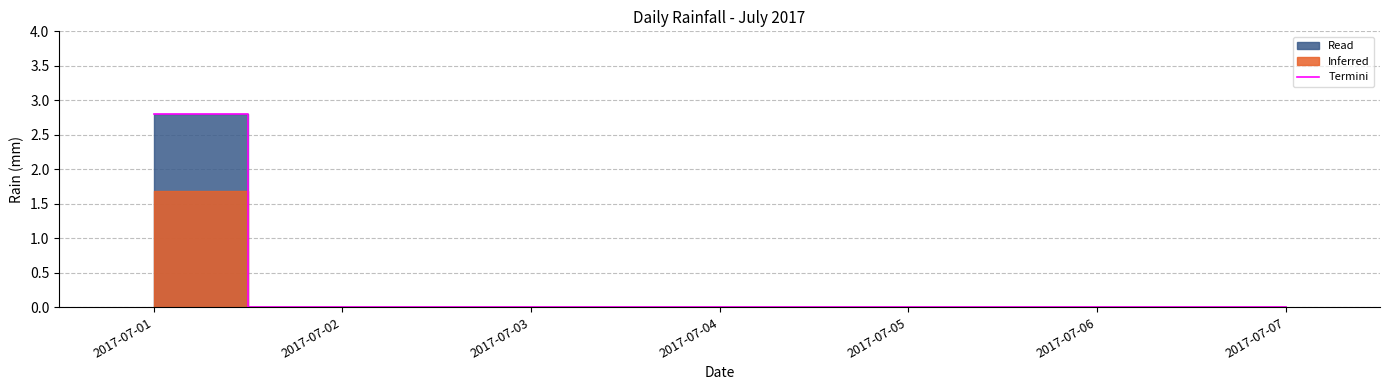

What is the difference between the maximum and minimum values?

2.8